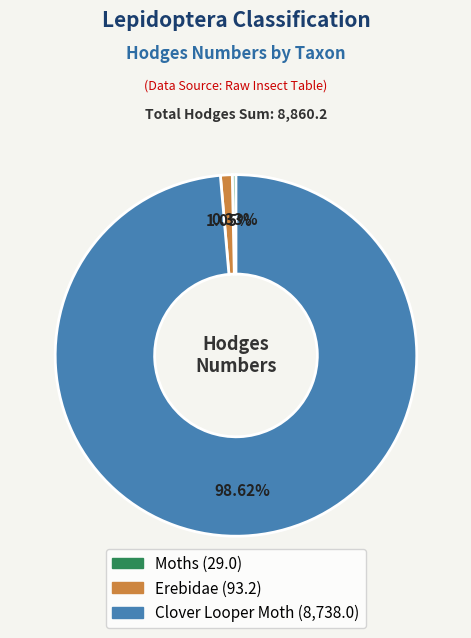

Which has a higher value, Moths or Clover Looper Moth?

Clover Looper Moth